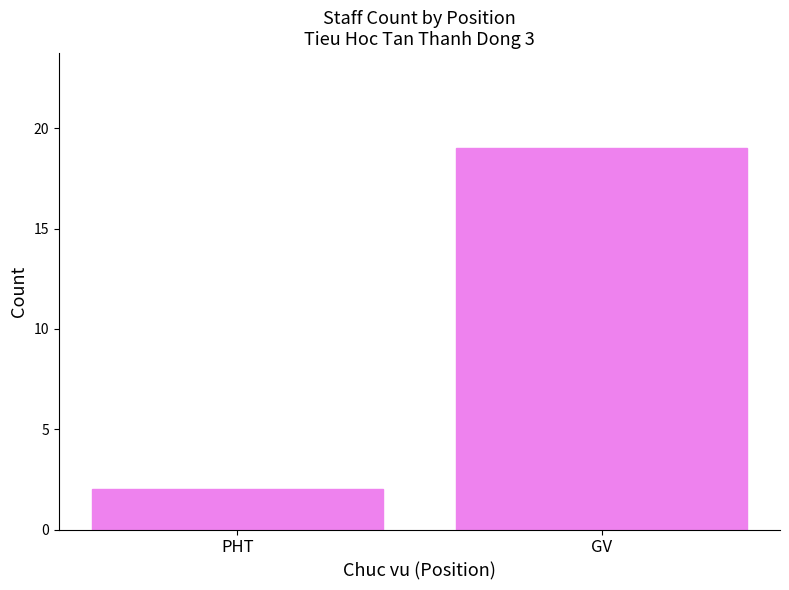

What is the sum of the values at GV and PHT?

21